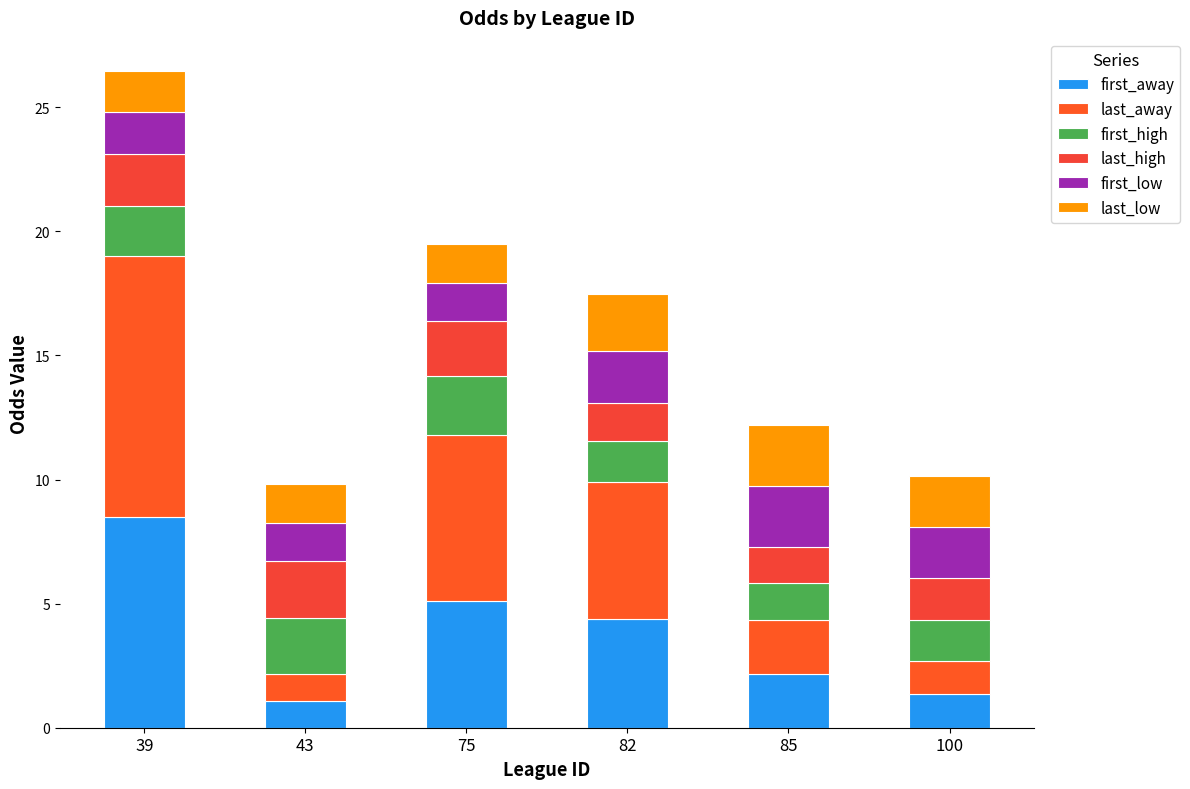

Between 39 and 100, which series saw the biggest shift?

last_away